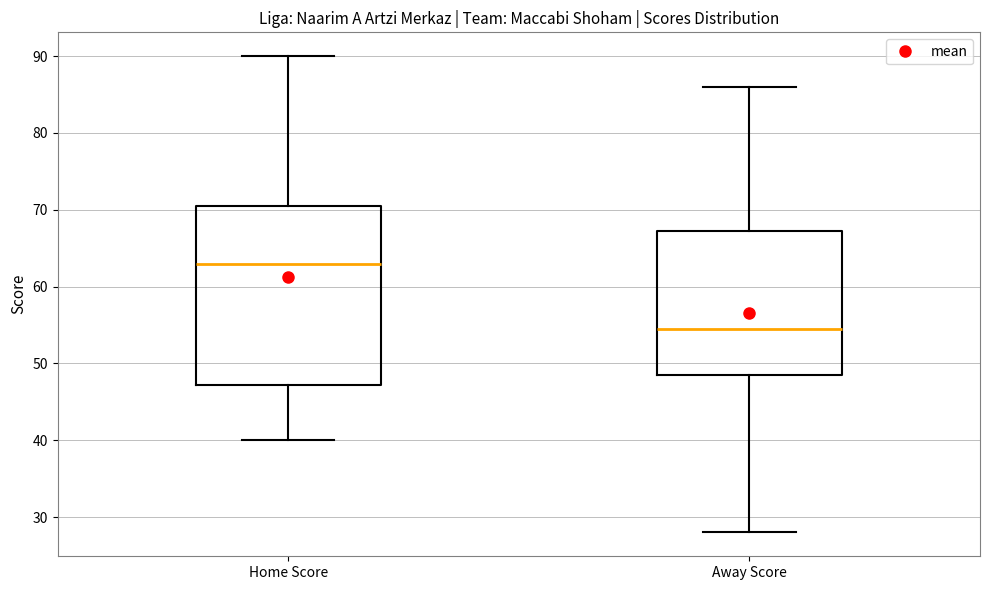

Reading left to right, transcribe this box plot: for each box, give where its median line is, the range the box spans, and where its two whiskers end, as read against the y-axis. The values are not printed on the chart, so give them approximately, as read against the axis.

Home Score: median 63, box 47 to 71, whiskers 40 to 90
Away Score: median 55, box 49 to 67, whiskers 28 to 86